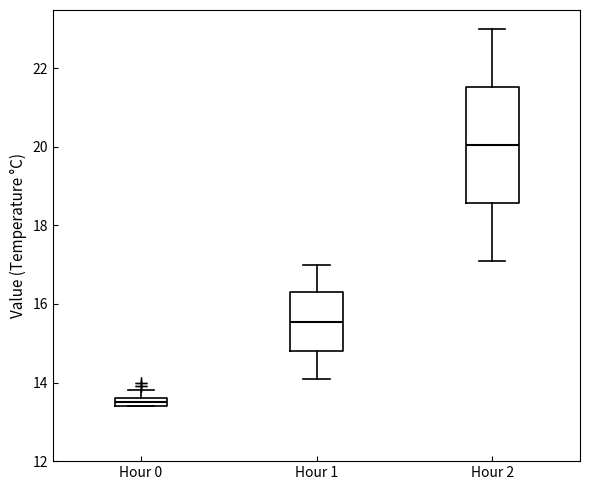

Which box is the tallest, from its lower edge to its upper edge?

Hour 2